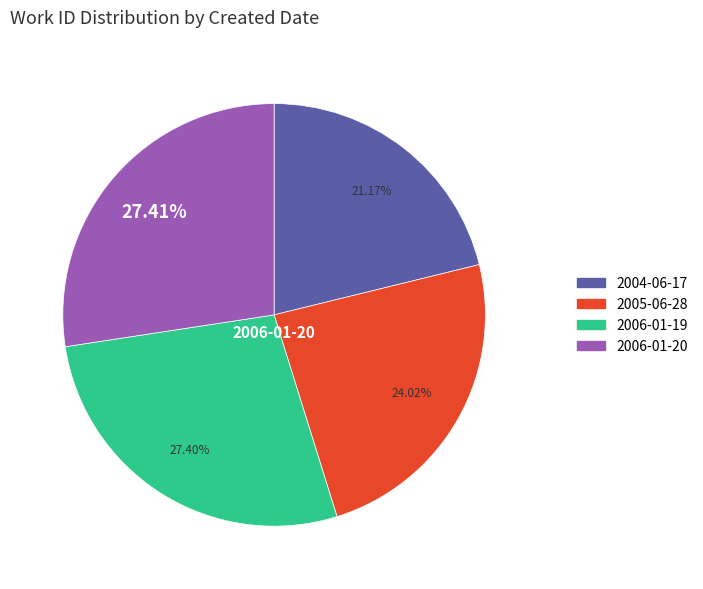

Does 2006-01-20 represent more than half of the total?

No